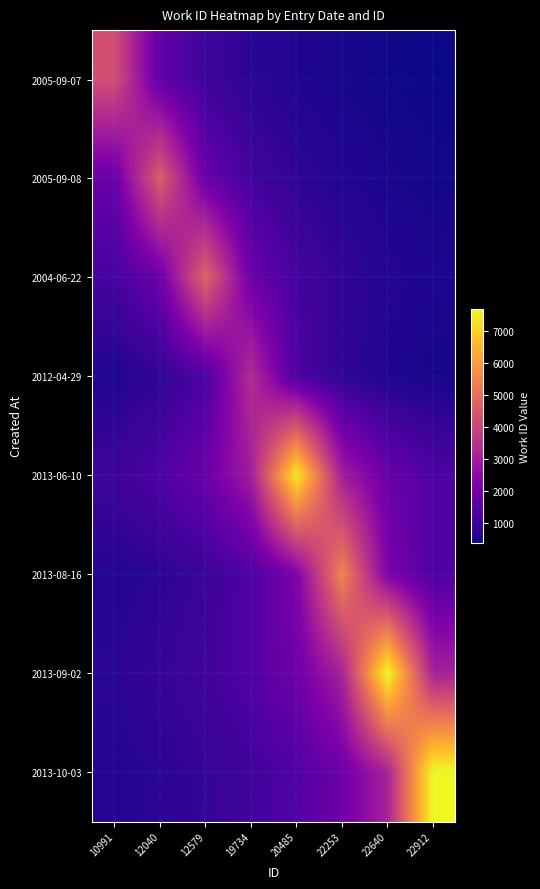

Which series has the largest range (max minus min)?

2013-10-03